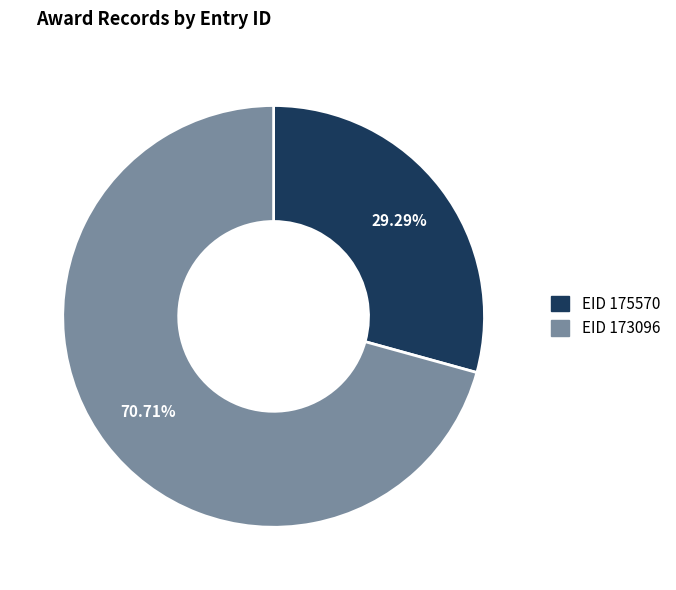

Is there any slice that represents more than half of the pie?

Yes